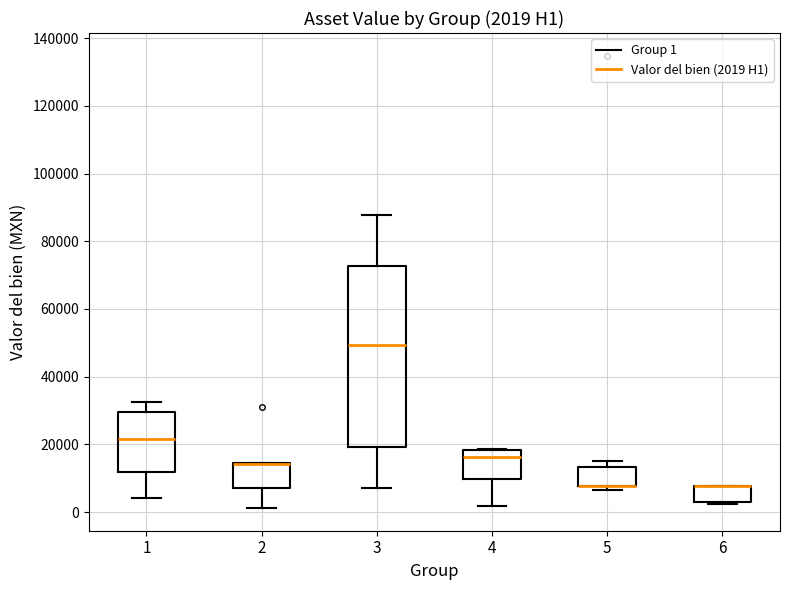

Which box is the tallest, from its lower edge to its upper edge?

3